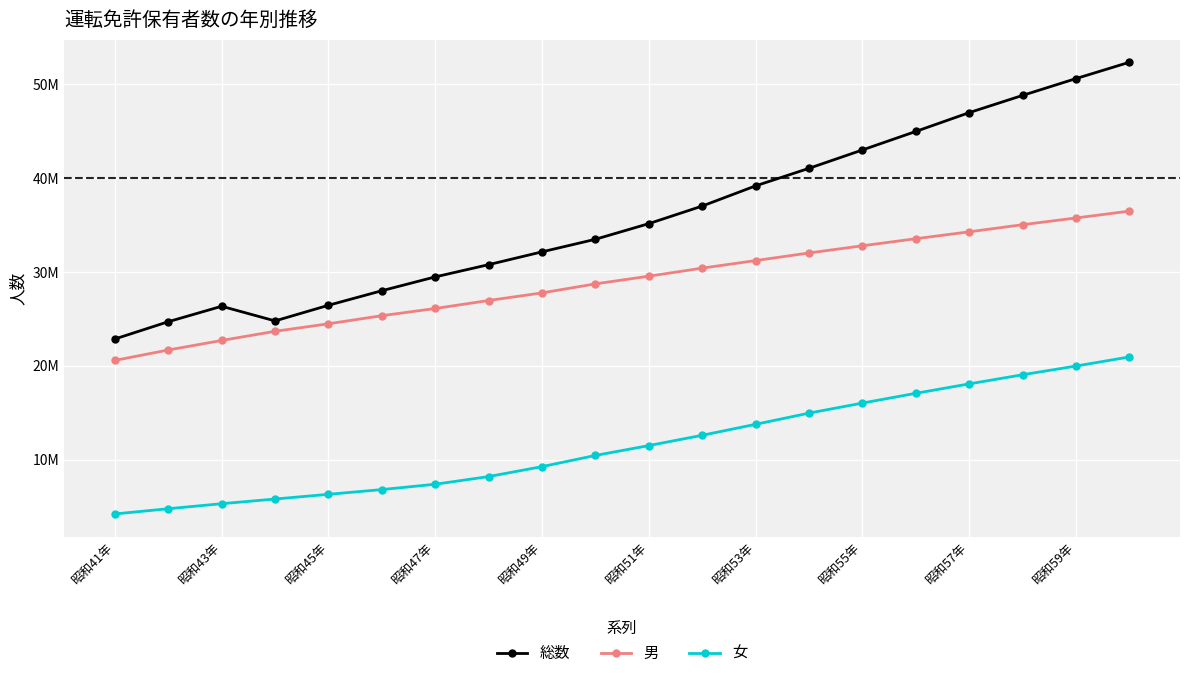

What is the value of the 男 point at the 15th from the left?

32789800